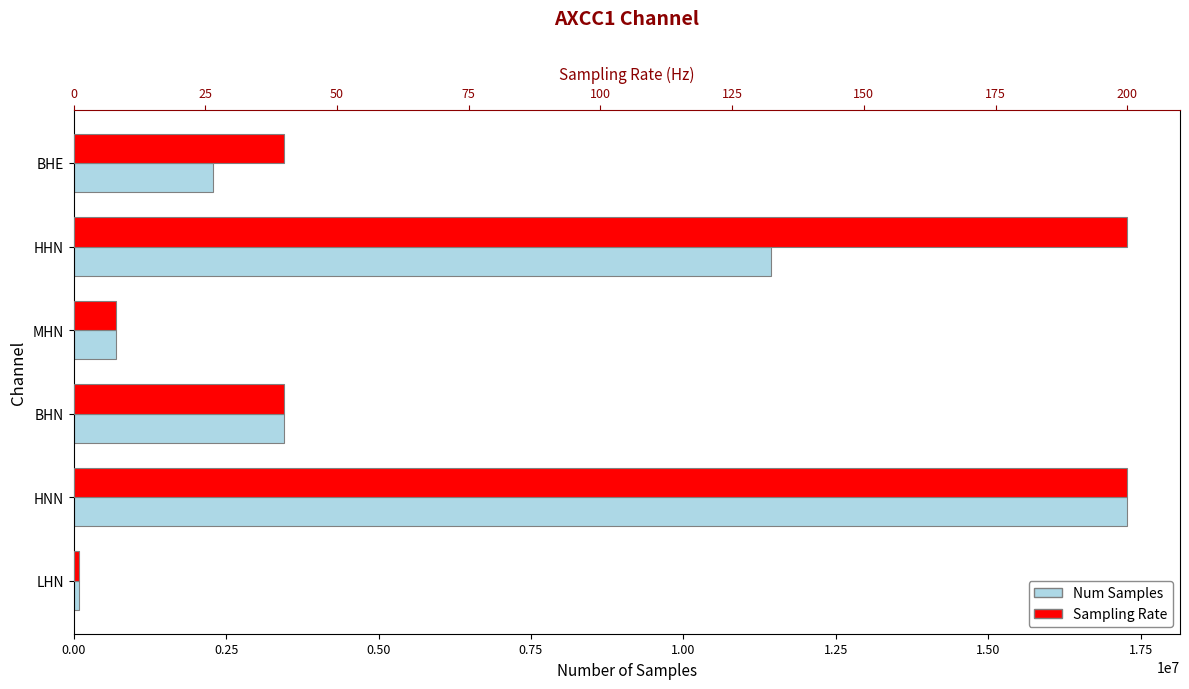

Reading left to right, extract all data points from this chart.

Num Samples: 86400	17279999	3455999	691200	11430944	2285909
Sampling Rate: 1	200	40	8	200	40